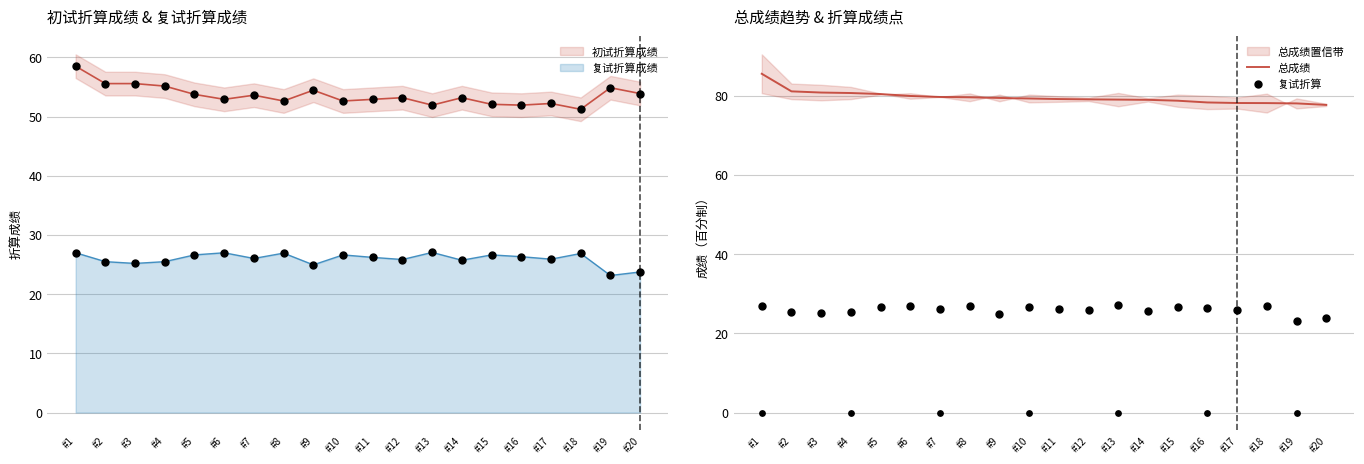

Which series contains the highest Y value?

总成绩